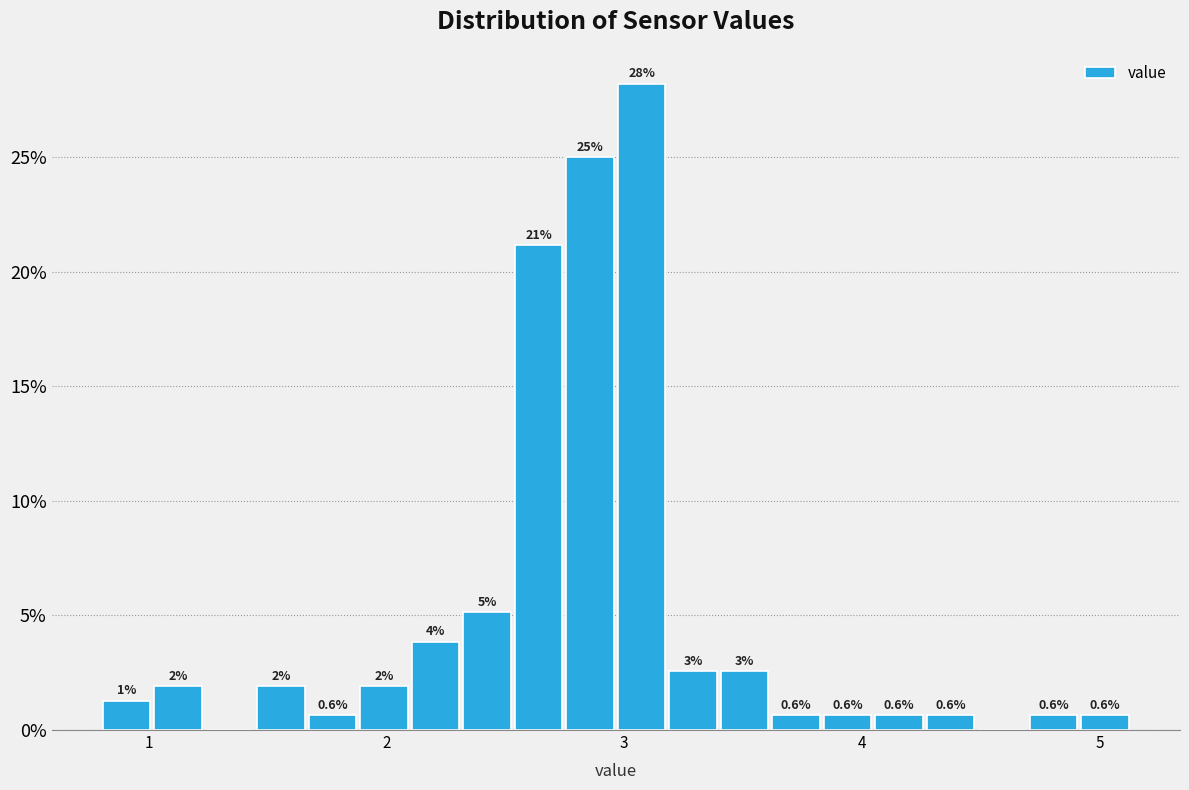

Around what value on the x-axis is the tallest bar? Give the approximate position of its centre, as read against the axis.

3.1